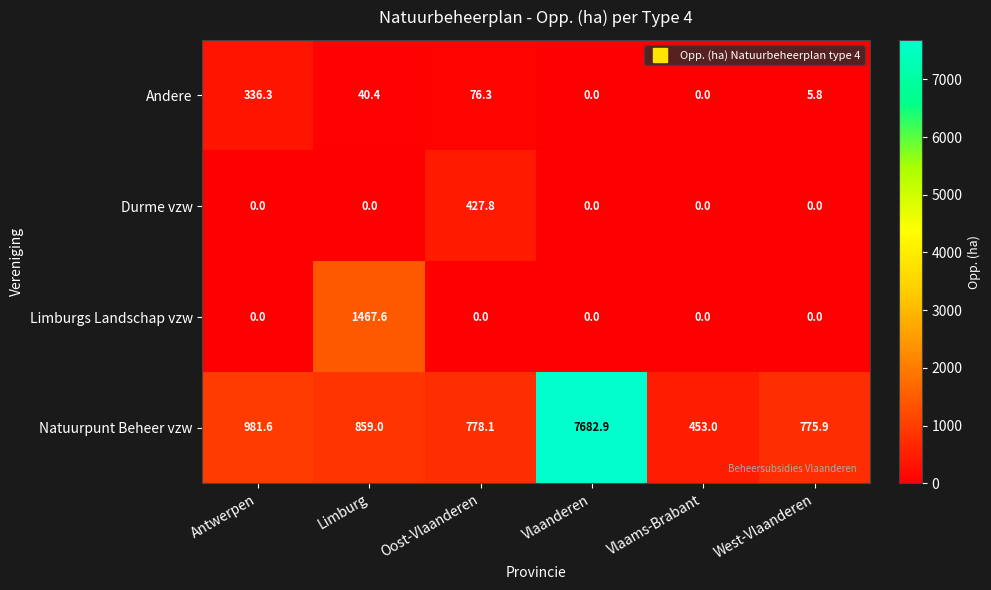

What is the maximum value shown in the chart?

7682.9